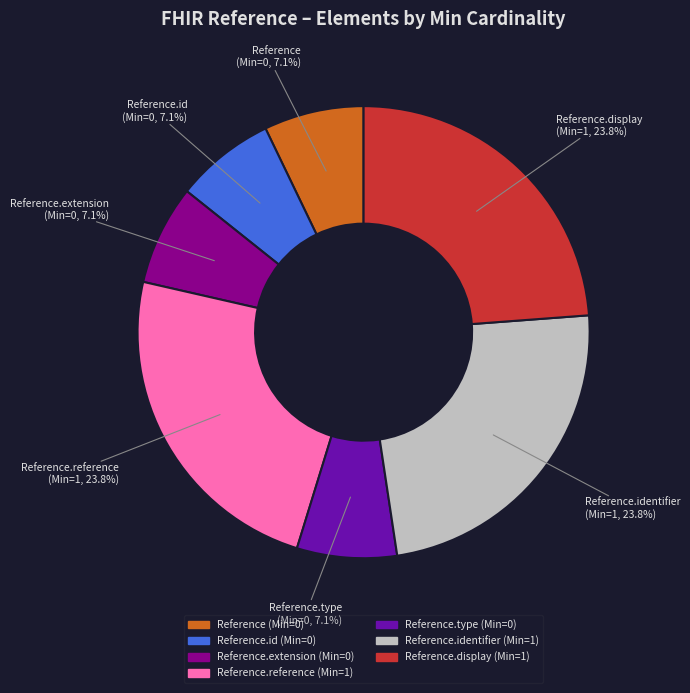

How many segments does this pie chart have?

7